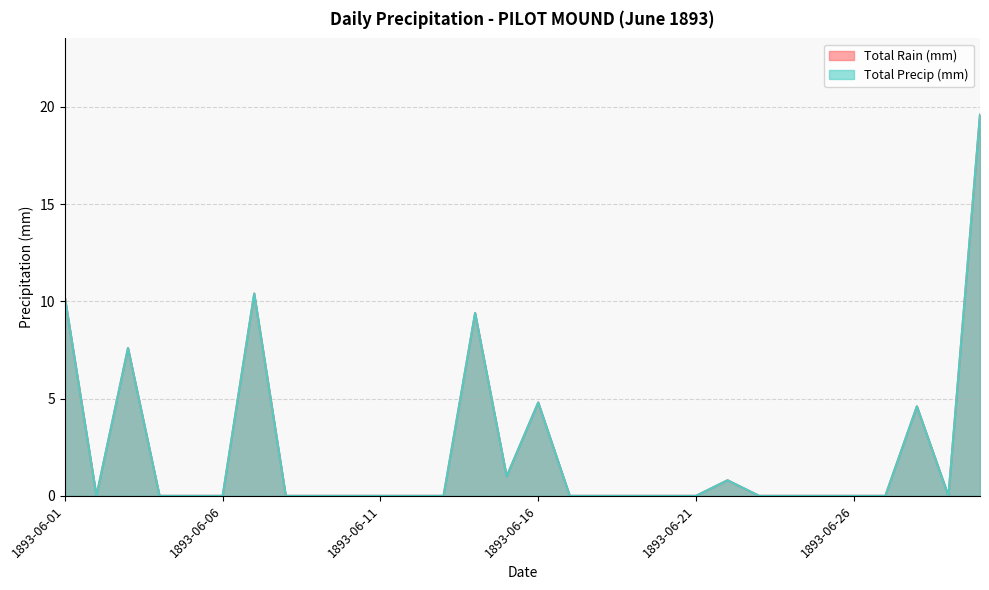

True or false: Total Rain (mm) and Total Precip (mm) intersect in this chart.

False